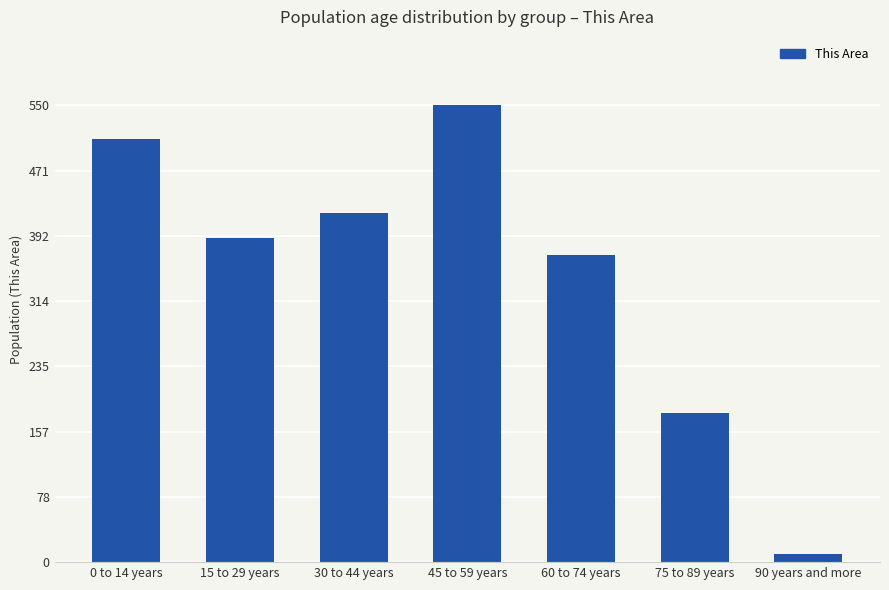

What is the value of the 4th bar from the left?

550